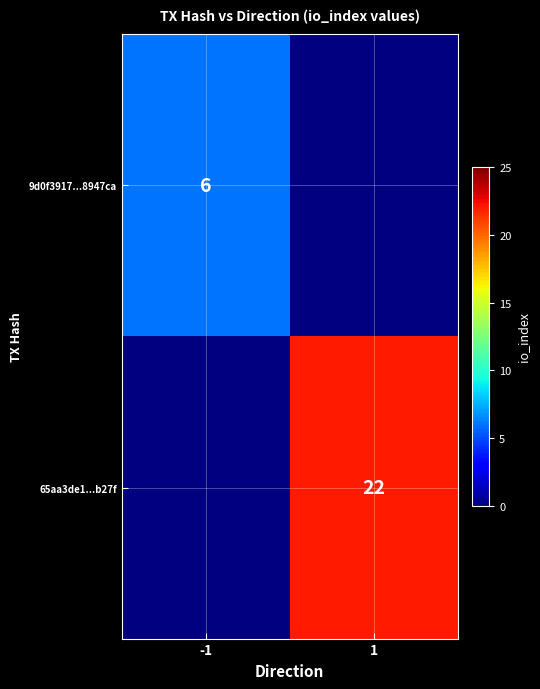

The value of 9d0f3917...8947ca at -1 is 6. True or false?

True